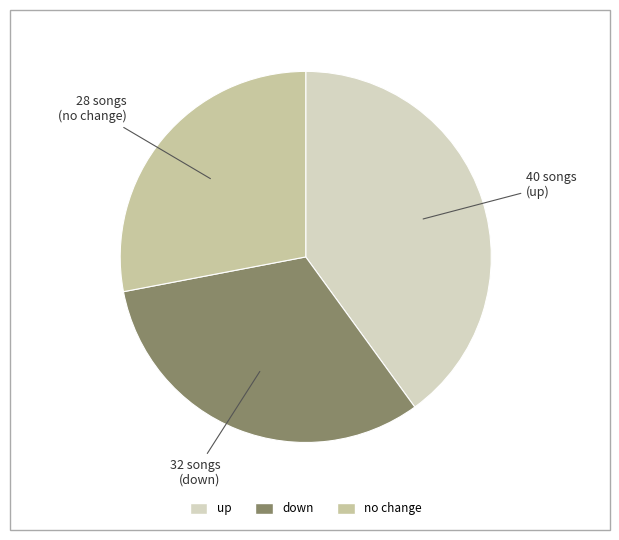

How many segments does this pie chart have?

3